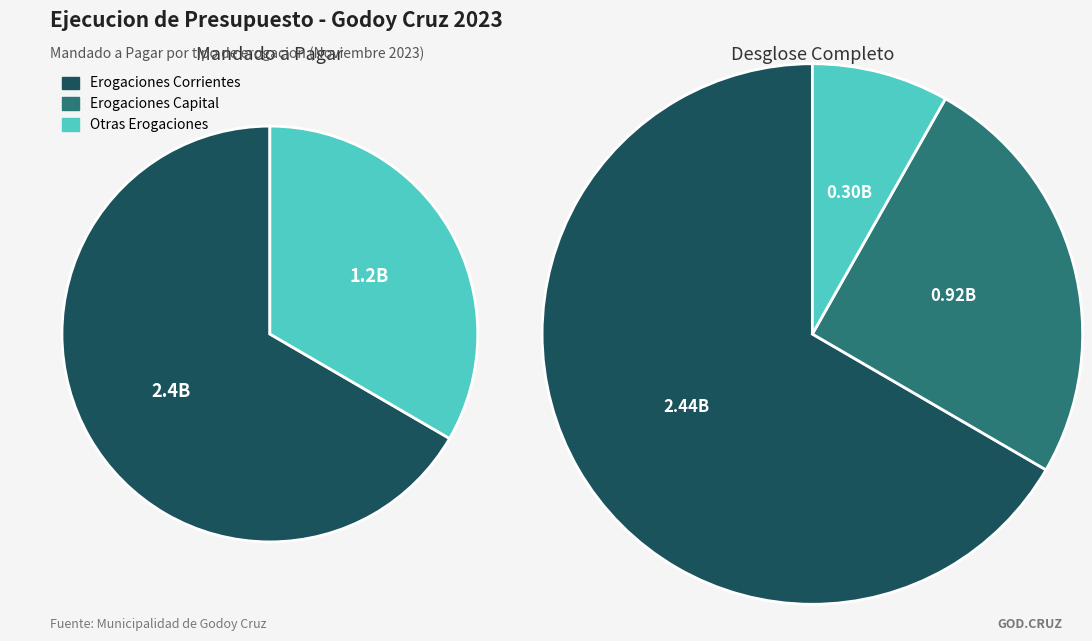

What is the majority slice?

Erogaciones Corrientes